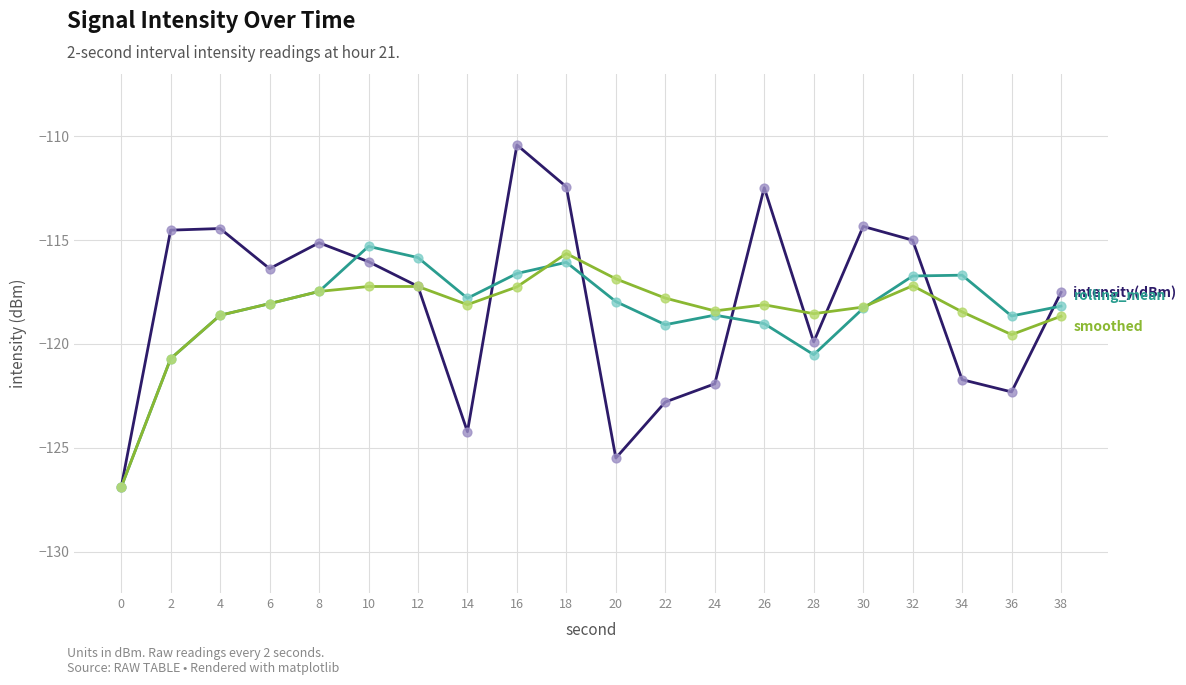

What is the total value across all series at 16?

-344.3